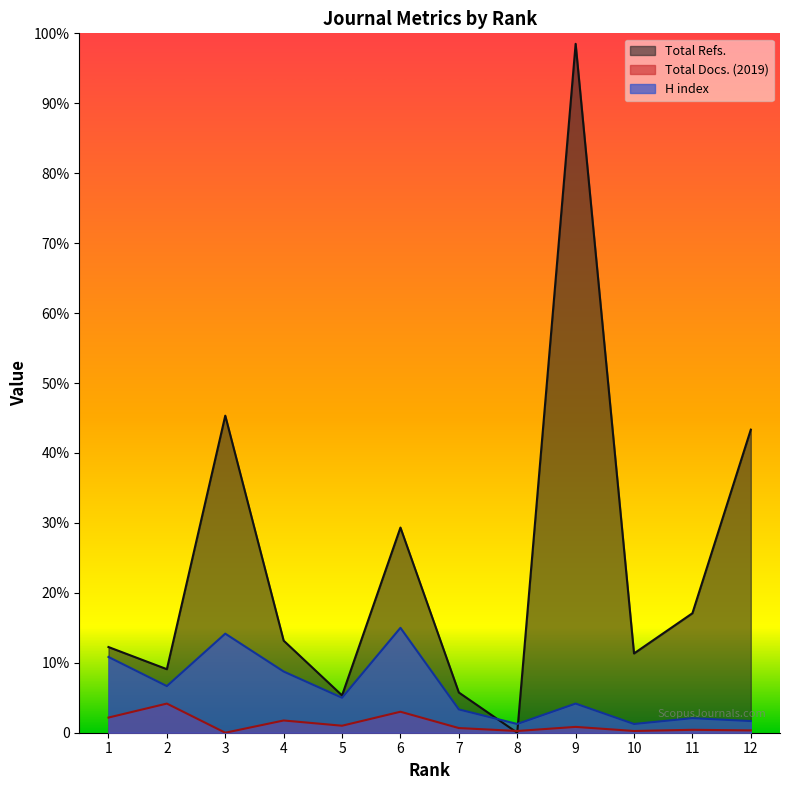

Which label corresponds to the largest value in the chart?

9